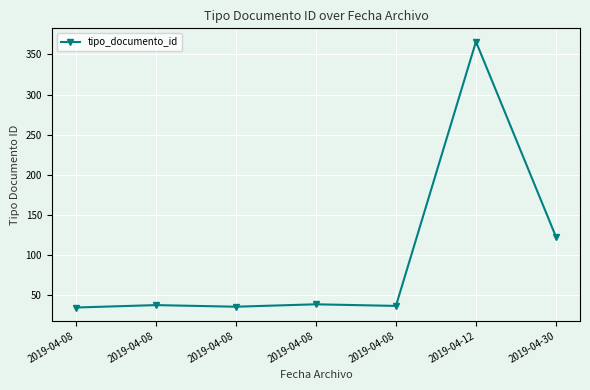

What is the change in value from 2019-04-08 to 2019-04-30?

+88